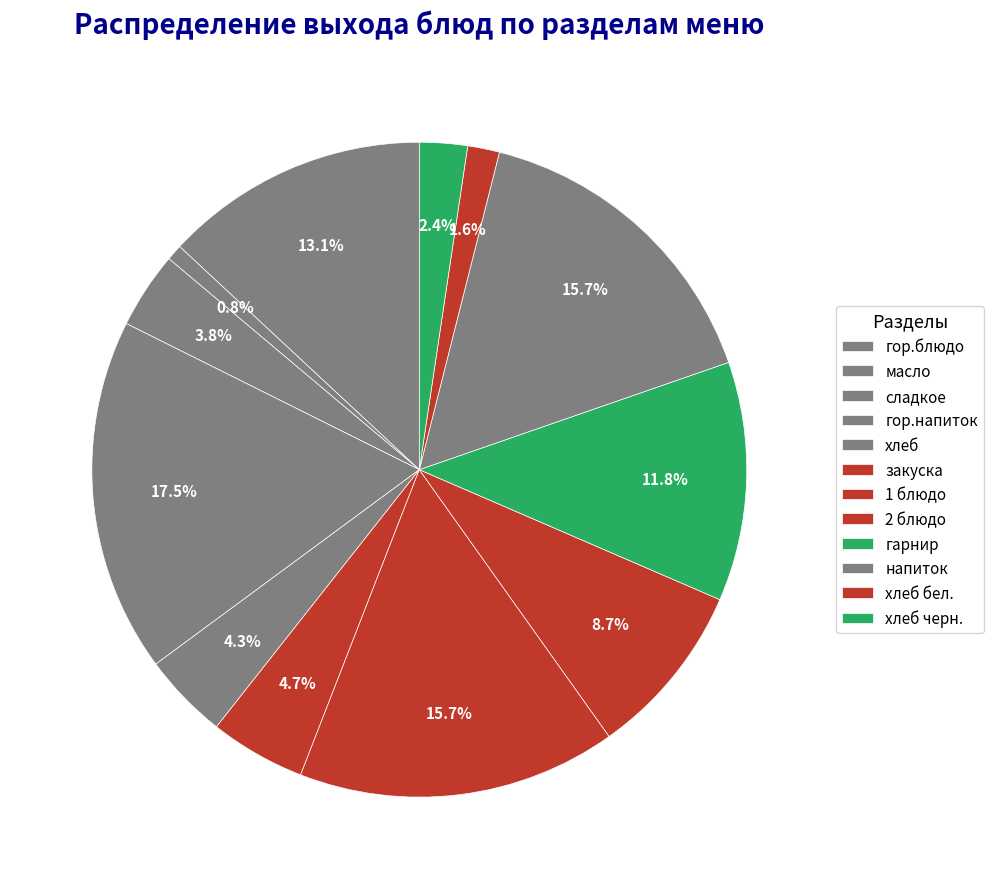

To the nearest percent, what percentage of the pie is 1 блюдо?

16%